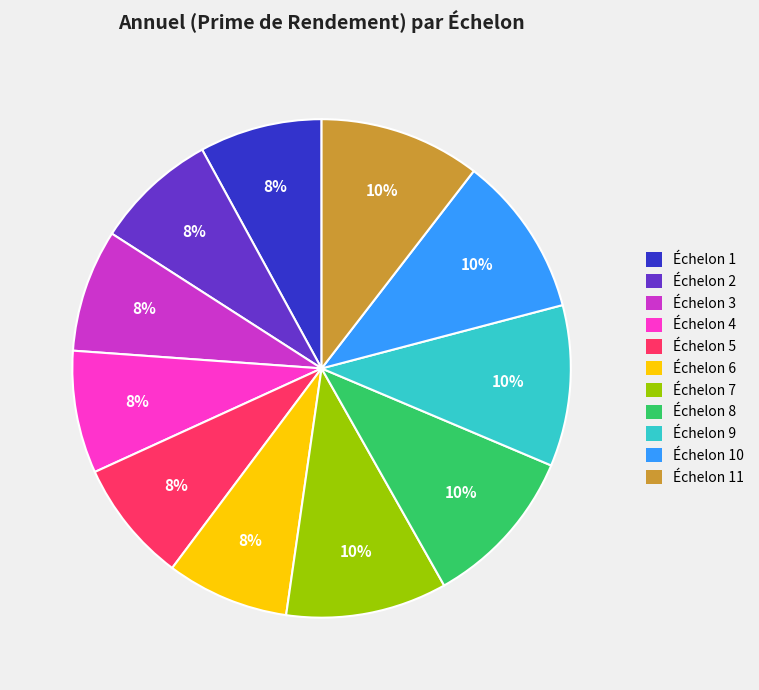

How many segments does this pie chart have?

11